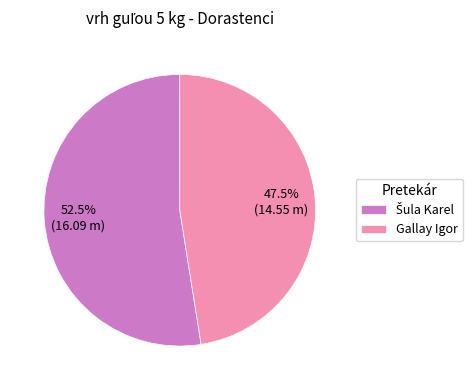

How many slices are in this pie chart?

2